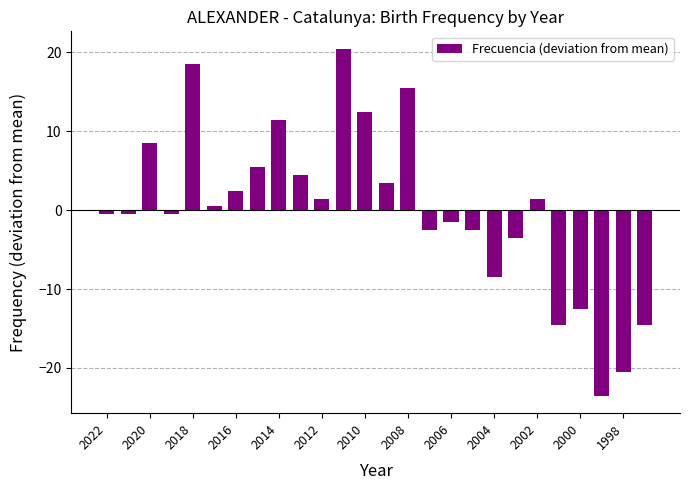

Reading left to right, list all the values displayed in this chart.

-0.5	-0.5	8.5	-0.5	18.5	0.5	2.5	5.5	11.5	4.5	1.5	20.5	12.5	3.5	15.5	-2.5	-1.5	-2.5	-8.5	-3.5	1.5	-14.5	-12.5	-23.5	-20.5	-14.5